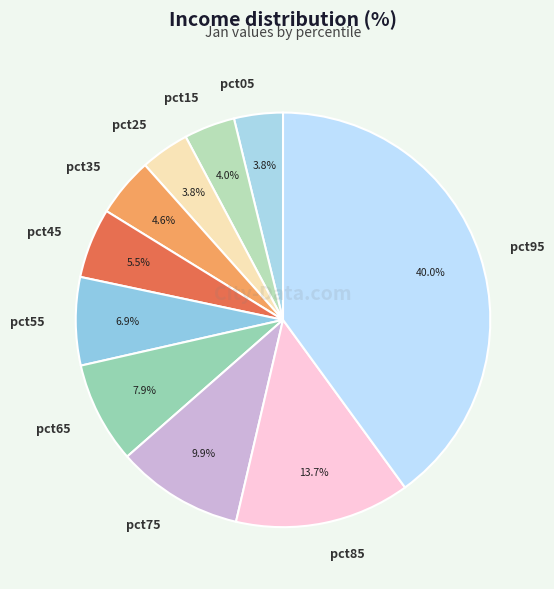

How much of the chart is everything except pct95?

60.0%